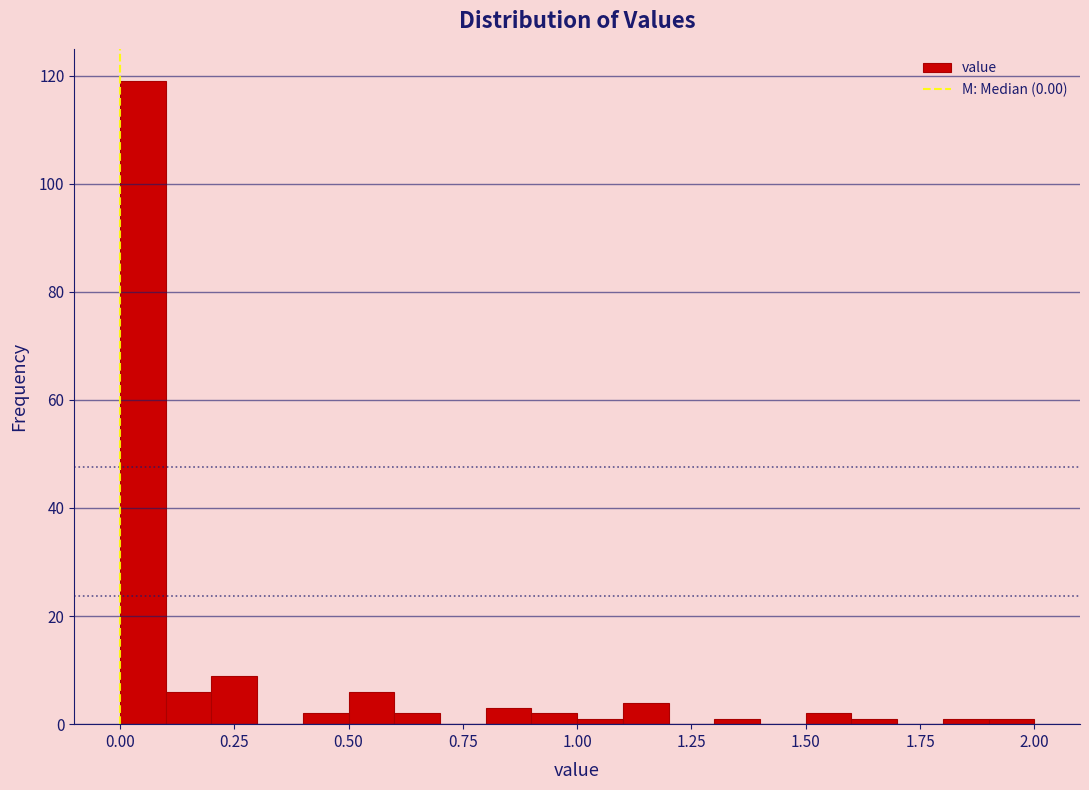

Read against the x-axis, roughly where is the centre of the tallest bar?

0.05